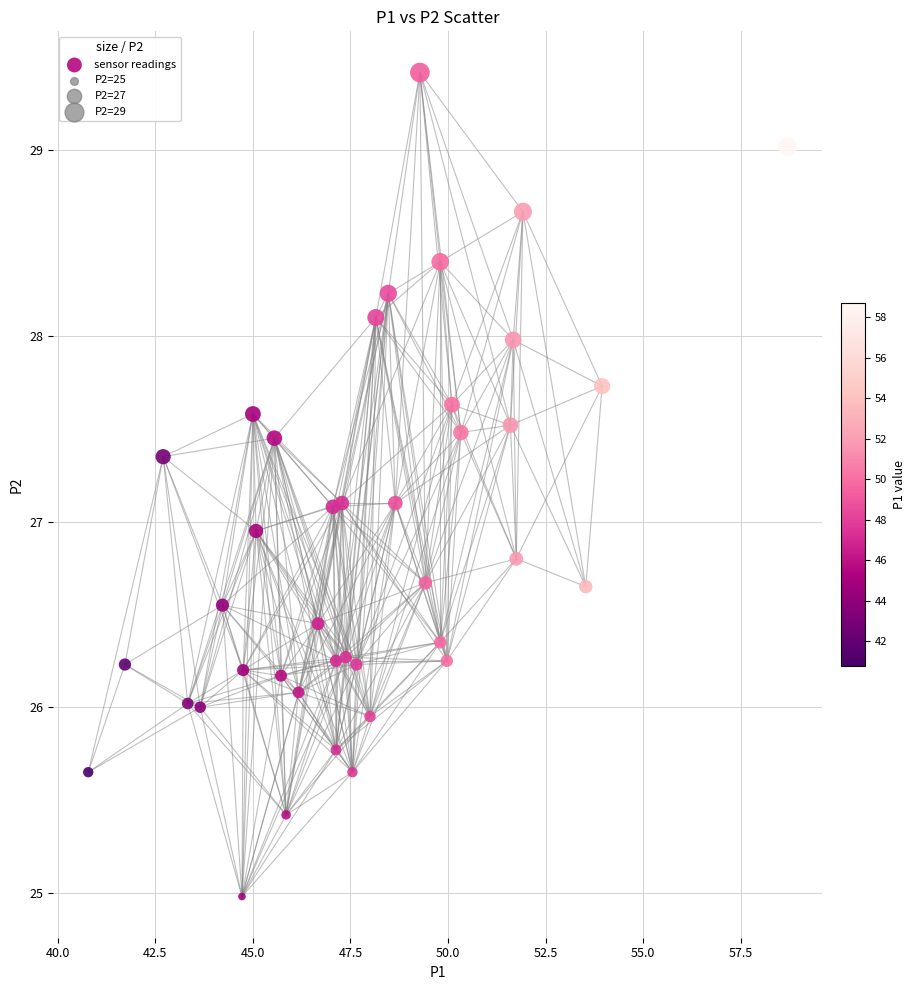

What is the range of Y values (max minus min)?

4.4